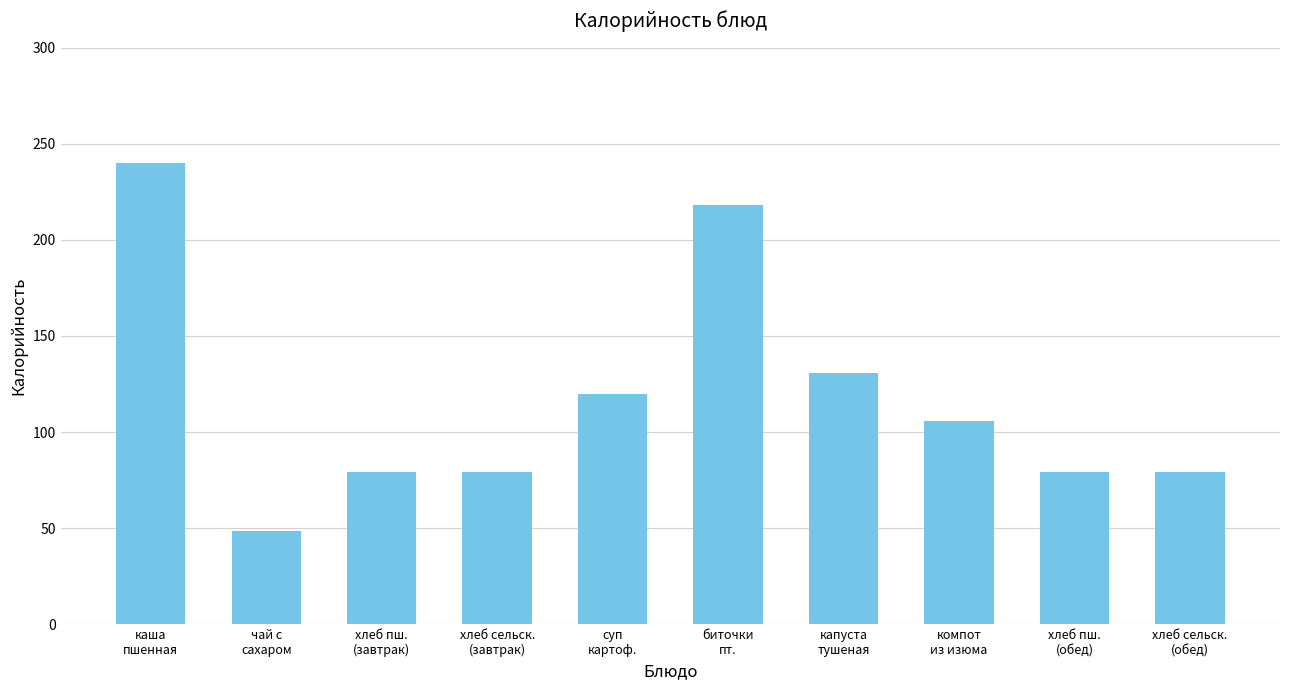

The value at хлеб сельск.
(обед) is 79.0. True or false?

True